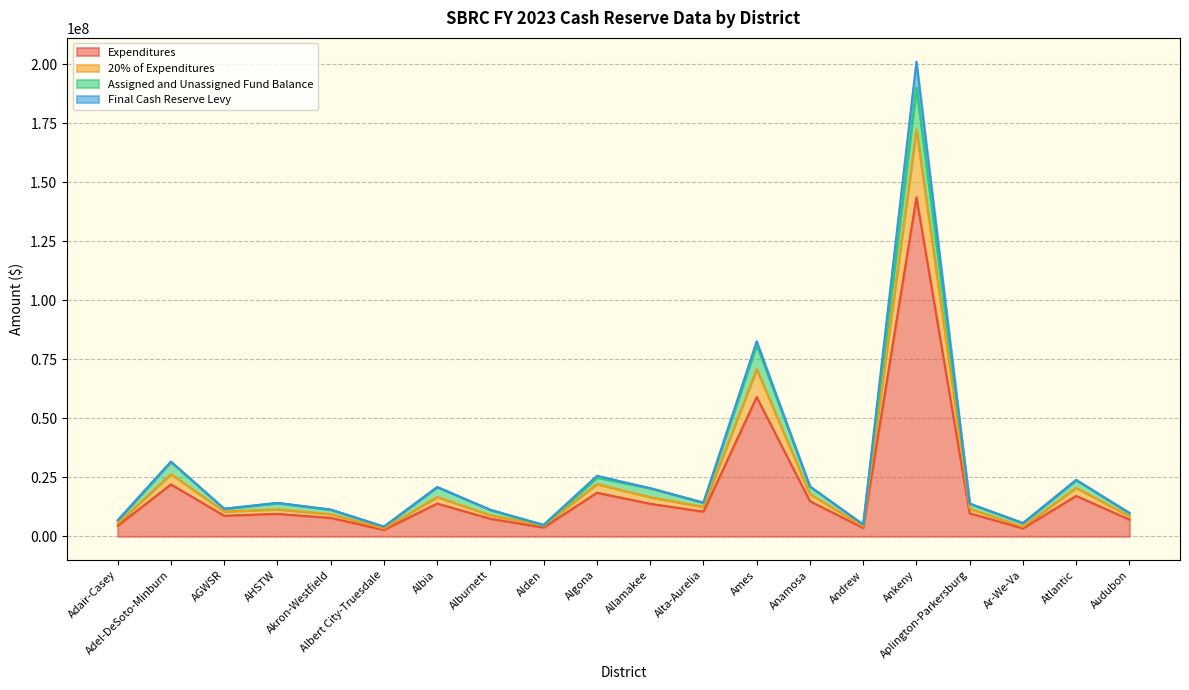

How many interior local valleys does the 20% of Expenditures series have?

6